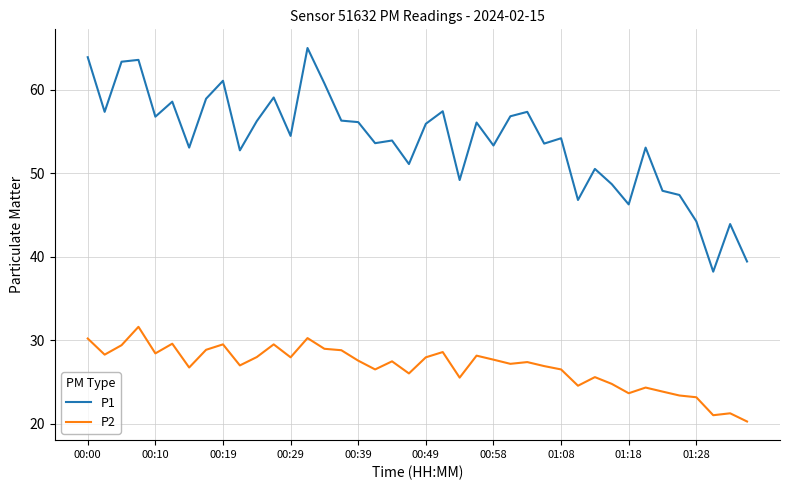

What is the average value of the P1 series?

53.9